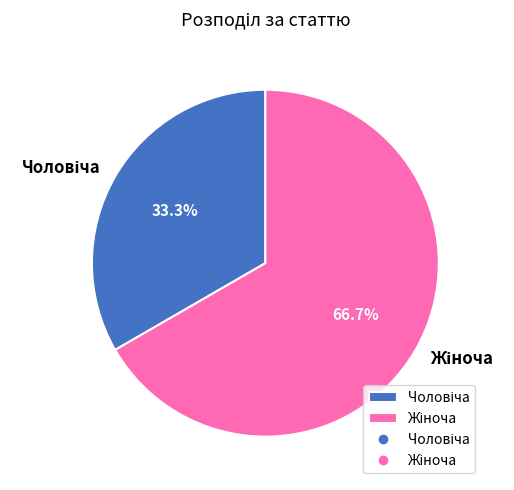

To the nearest percent, what is the average slice percentage?

50%